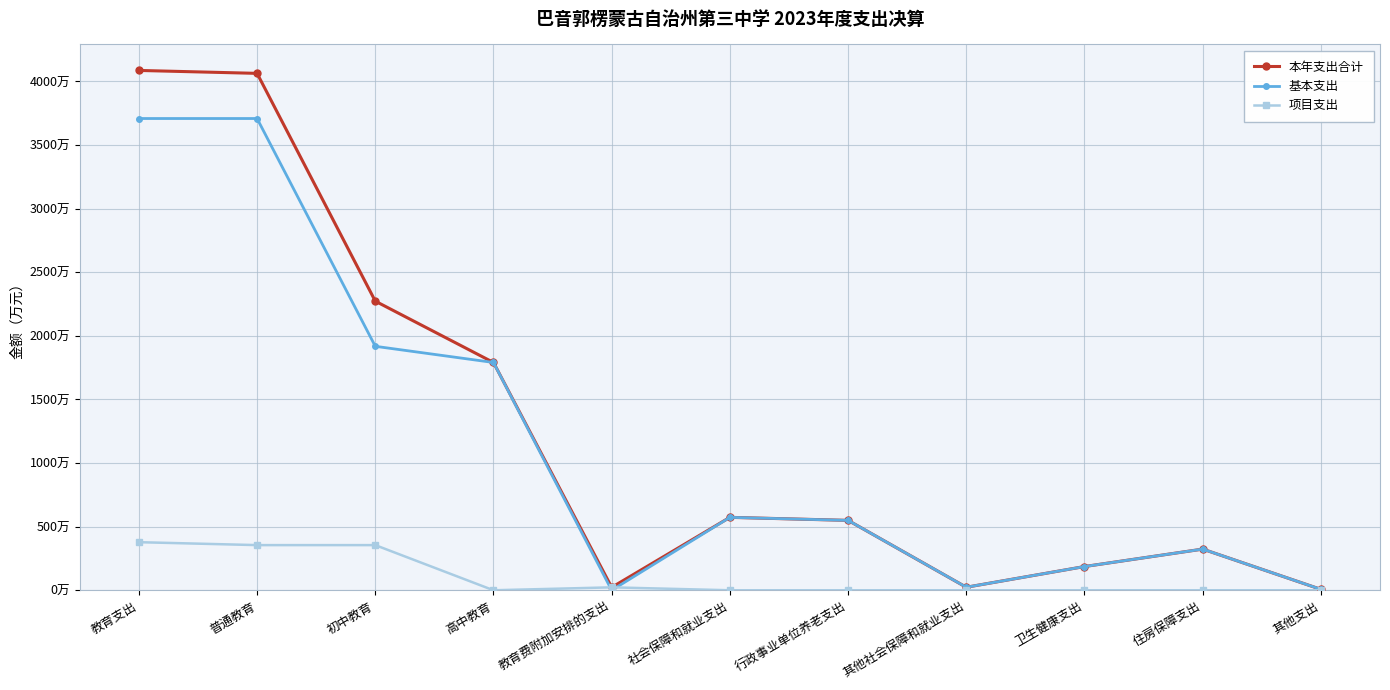

What is the label of the 3rd point from the left?

初中教育